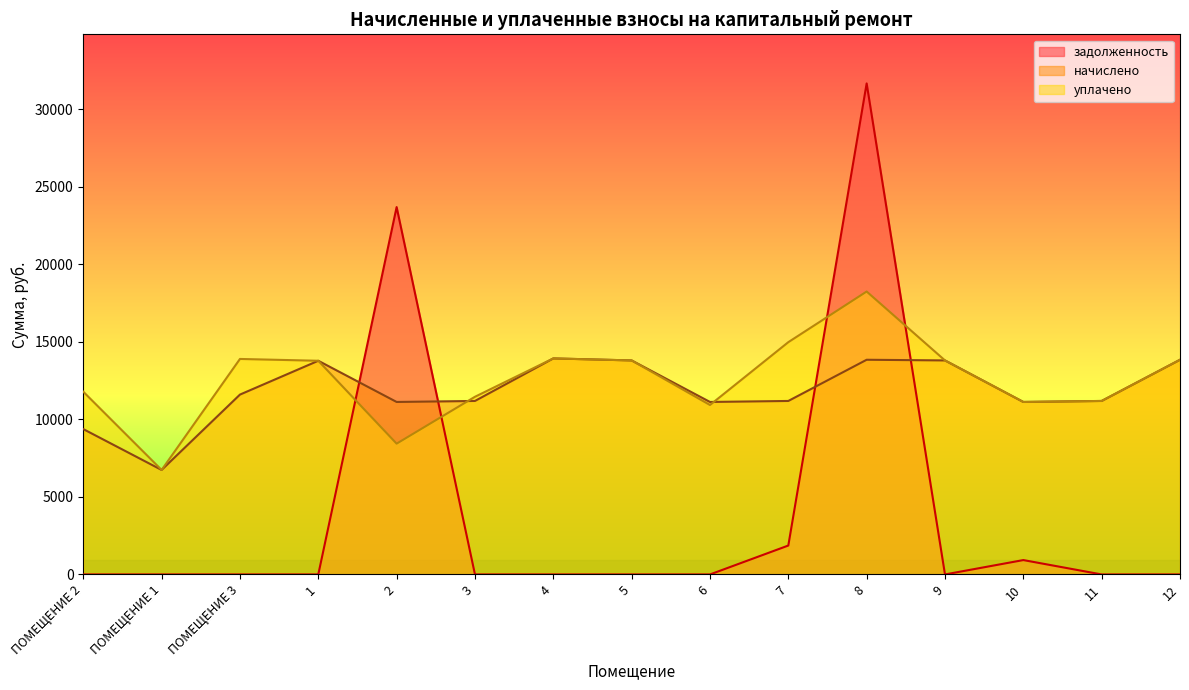

What is the label of the 6th point from the right?

7